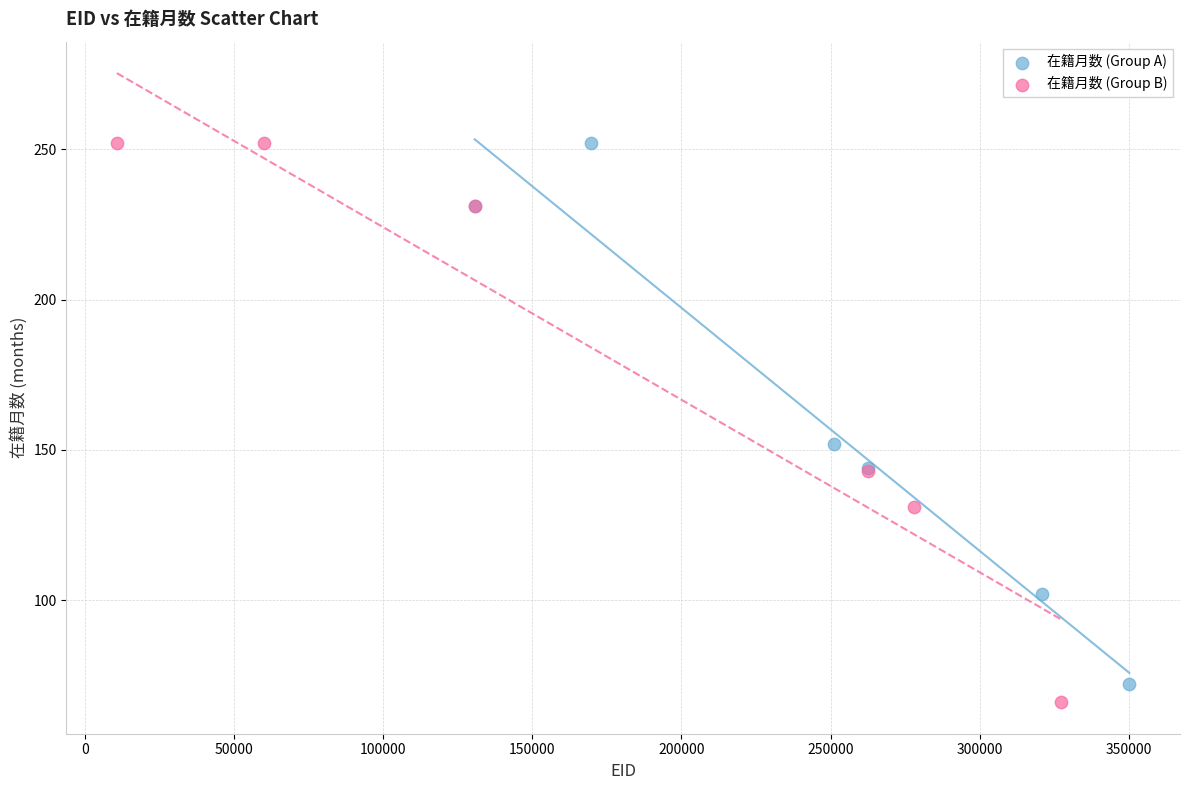

Which series has the largest Y range (max minus min)?

在籍月数 (Group B)